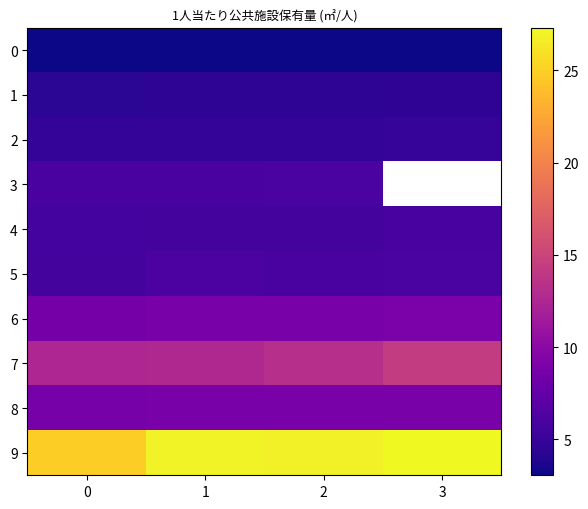

At how many categories does at least one series exceed 10?

4